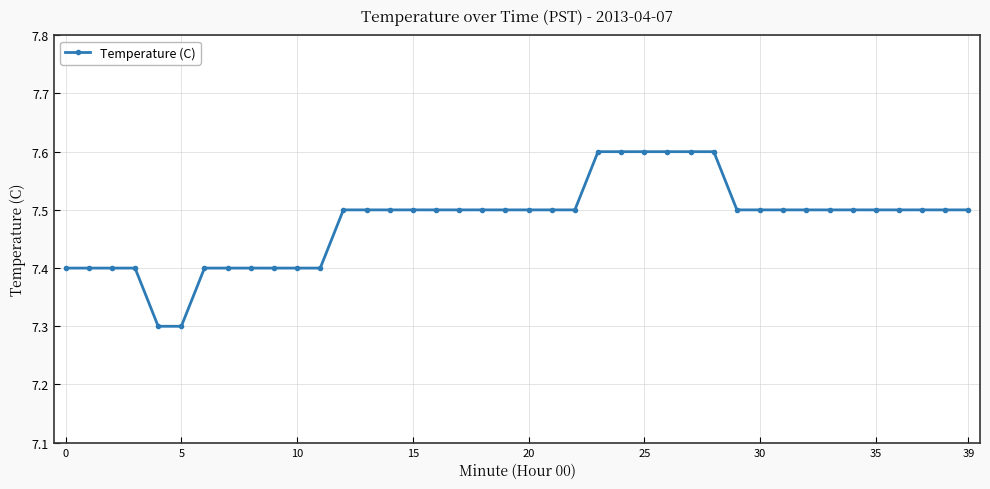

What is the sum of all values?

299.2